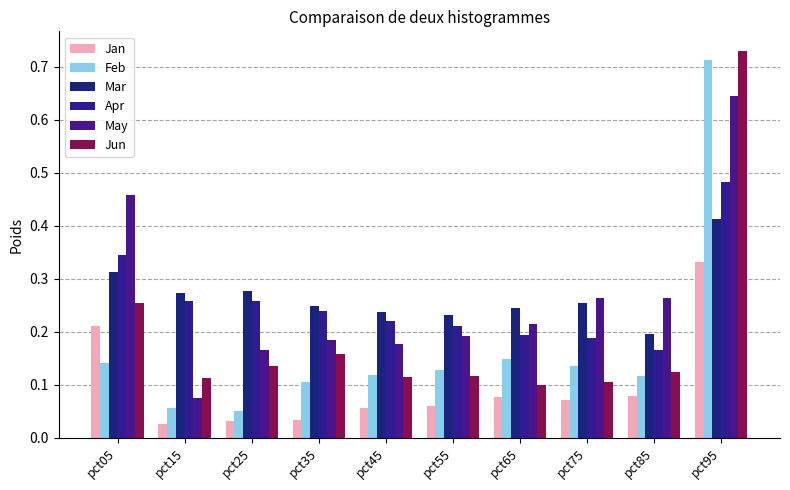

Is the value of Feb at pct15 greater than the value of May at pct45?

No